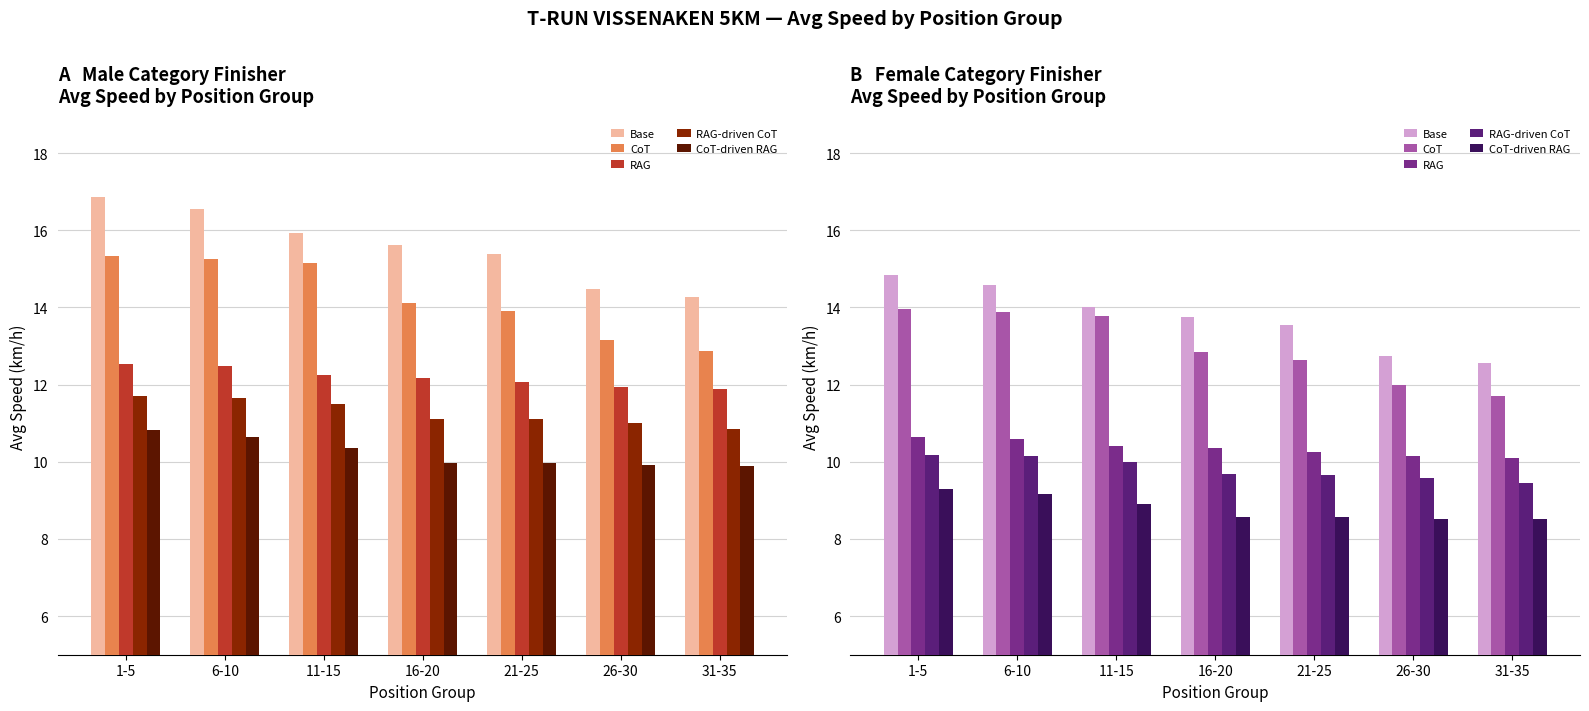

What is the value of the Base bar at the 6th from the left?

12.7